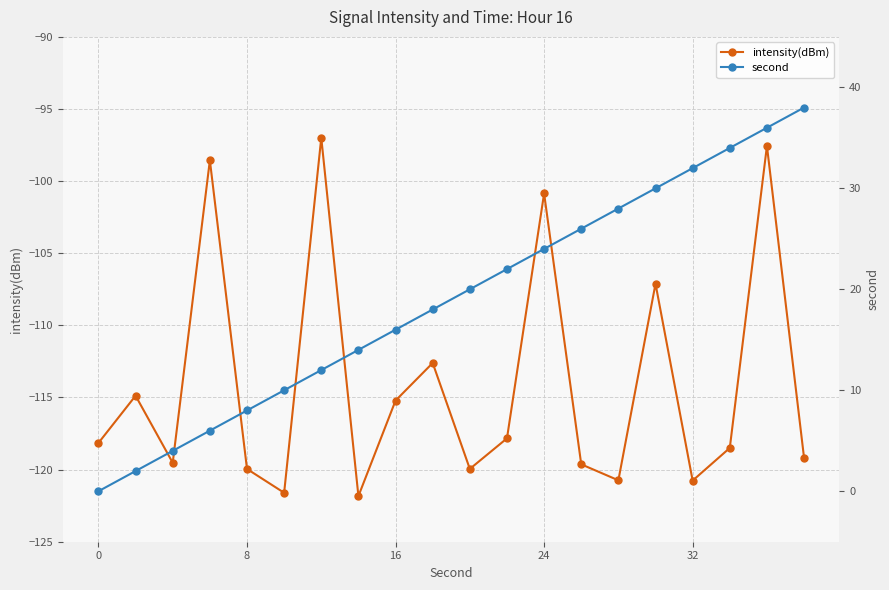

What is the maximum value for intensity(dBm)?

-97.0